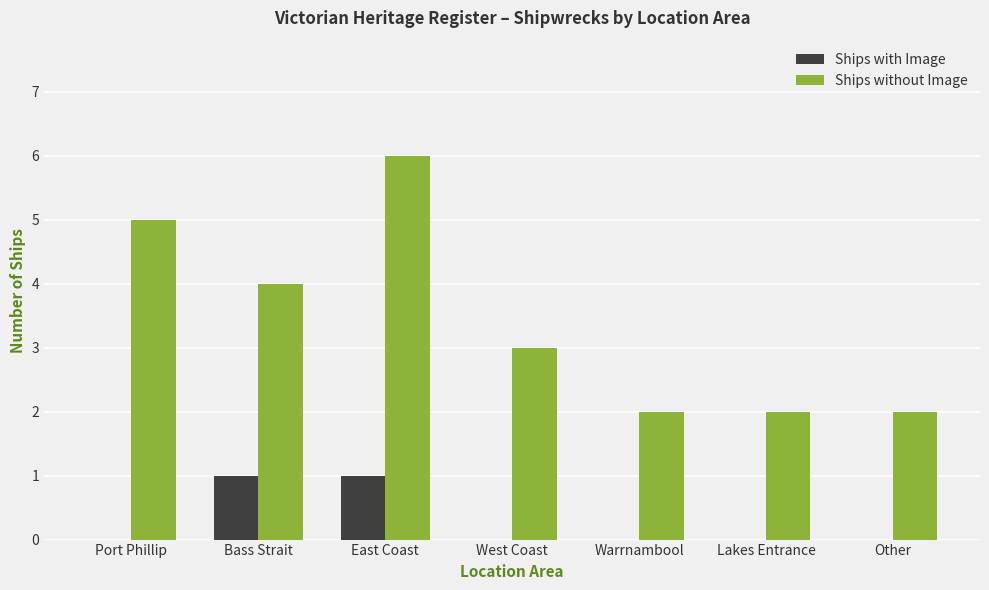

Are the bars horizontal?

No